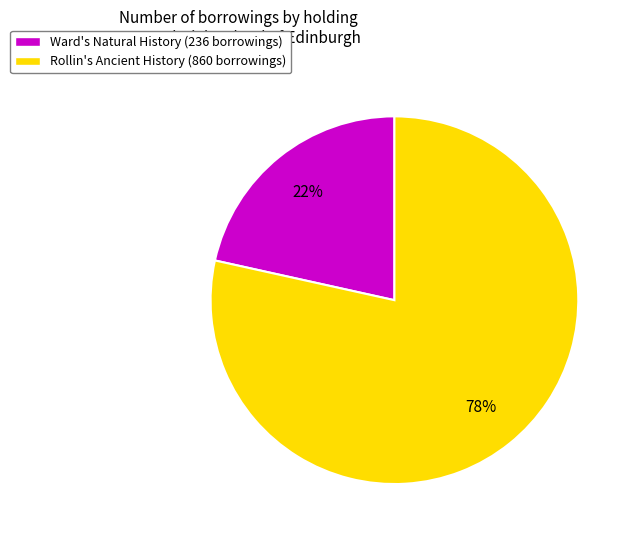

How many slices are in this pie chart?

2